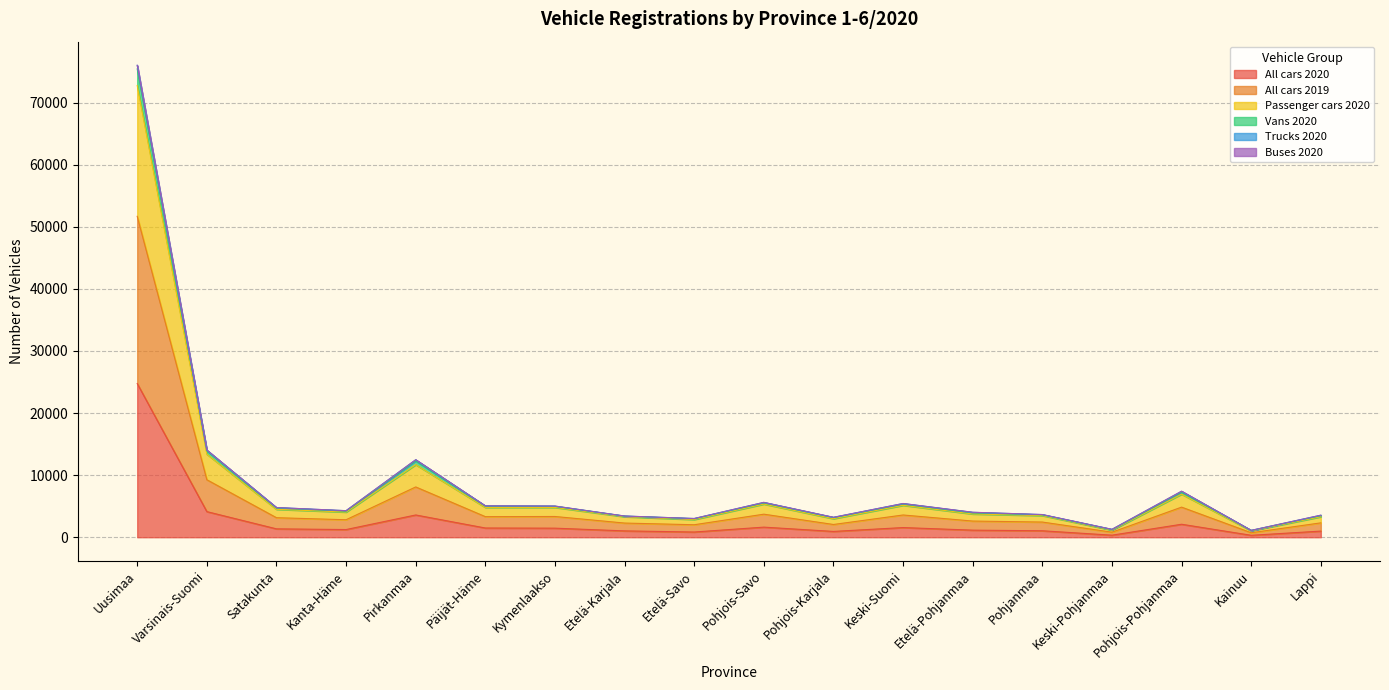

Which category has the highest value in the All cars 2020 series?

Uusimaa